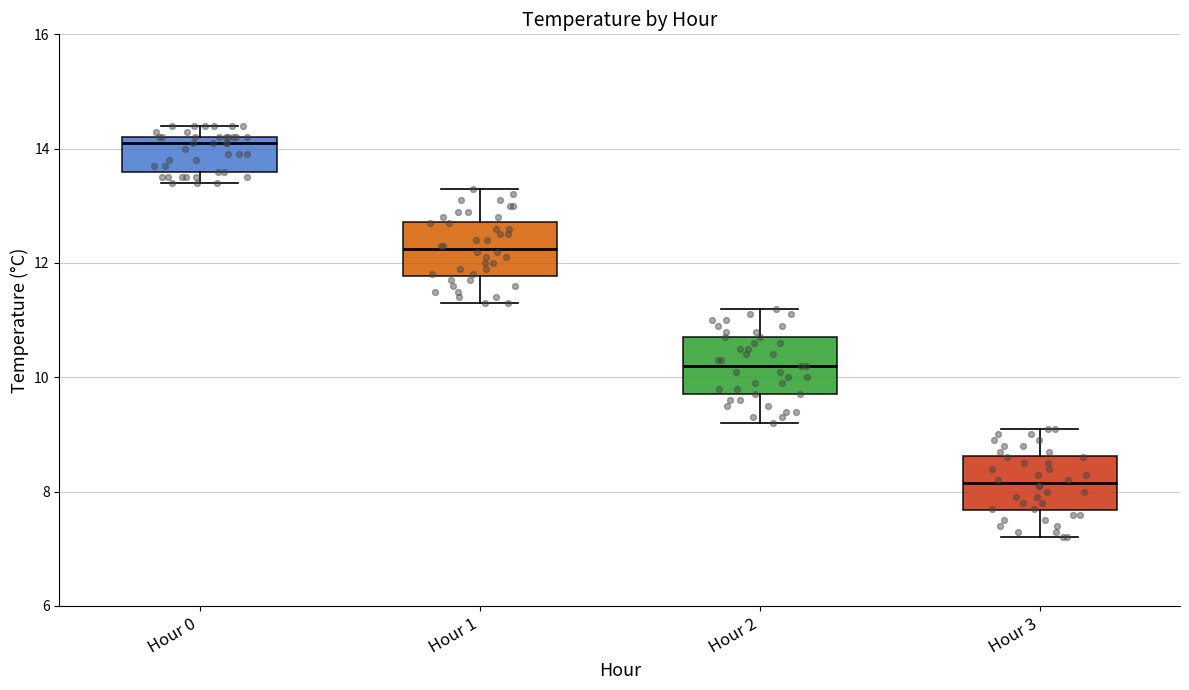

Which box has the lowest median line?

Hour 3